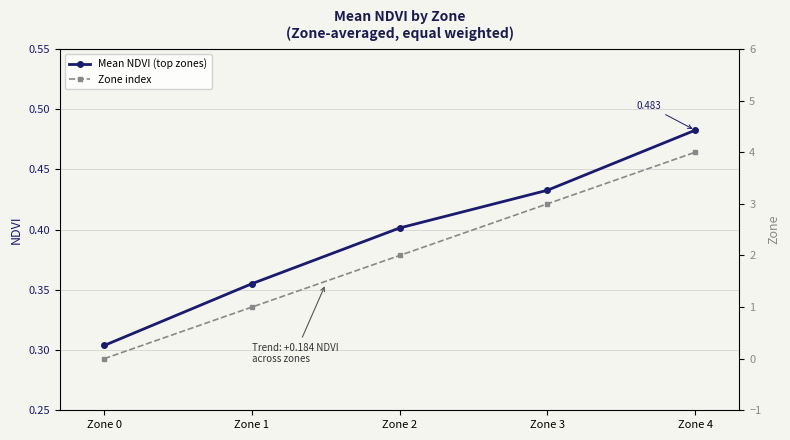

What is the difference between the maximum and minimum values in the Zone index series?

4.0